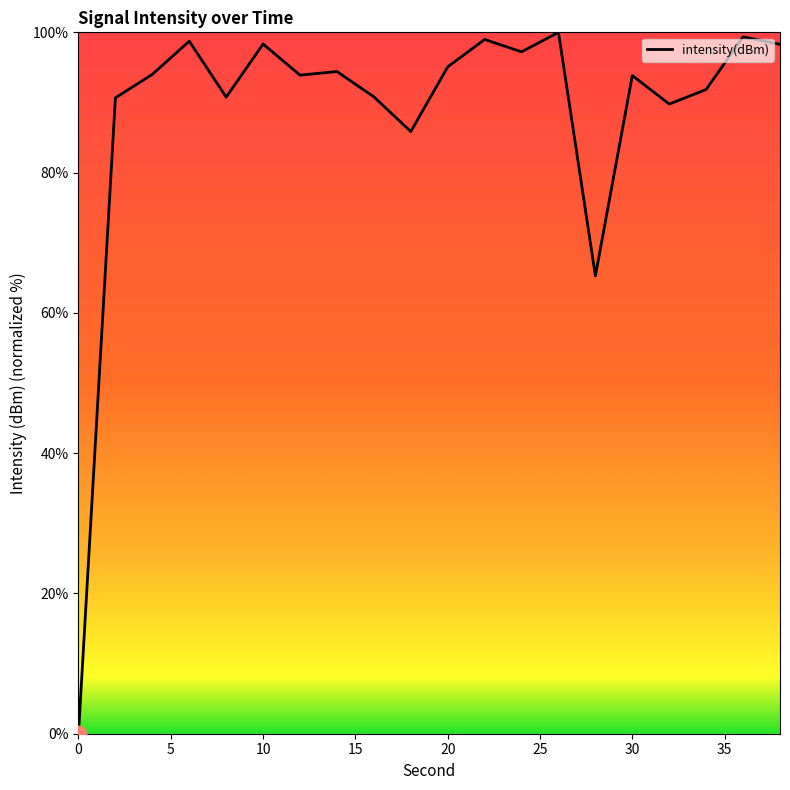

What is the difference between the maximum and minimum values?

100.0